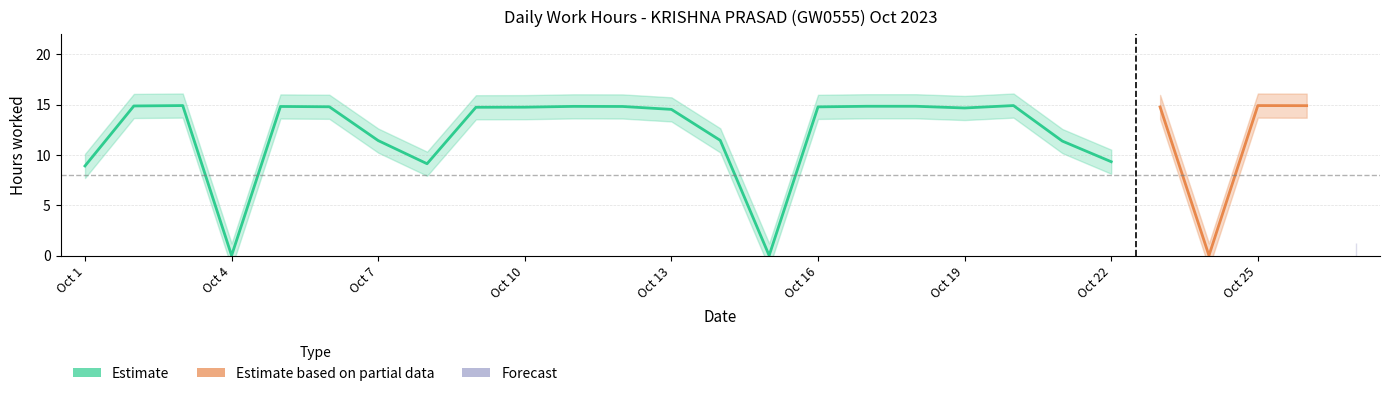

The Estimate series shows 11.4 at 21. True or false?

True